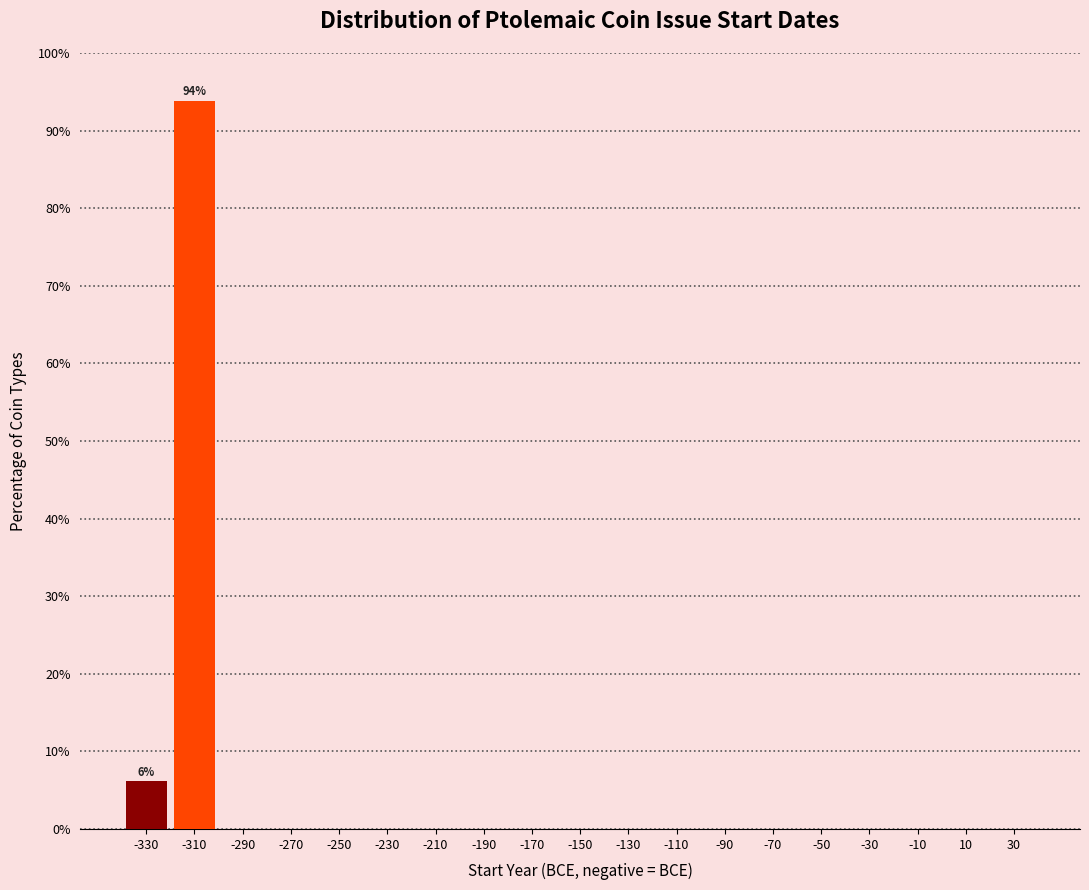

Over which range of the x-axis is the bar tallest?

-320 to -300